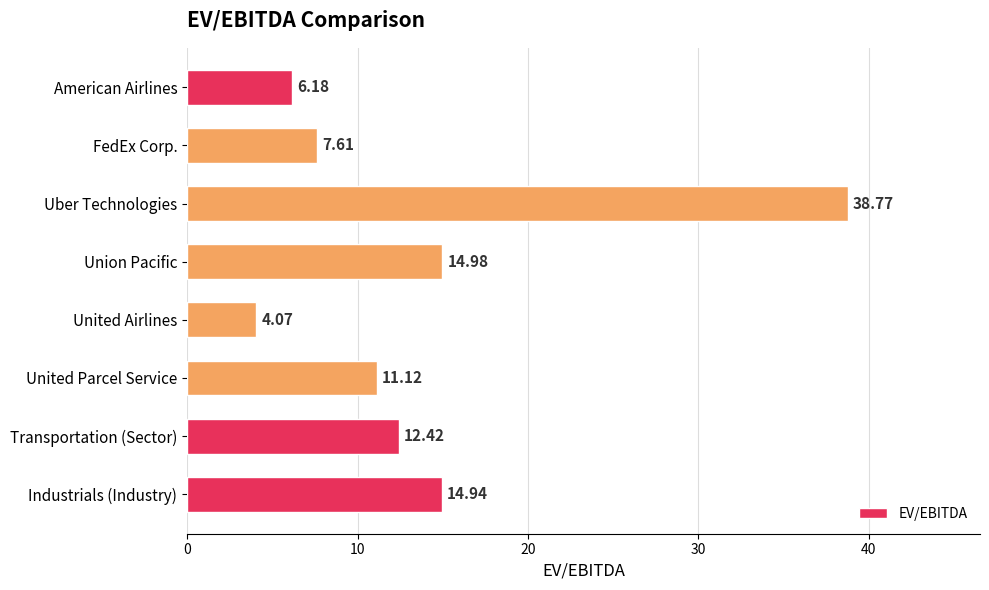

How many bars are there in total?

8